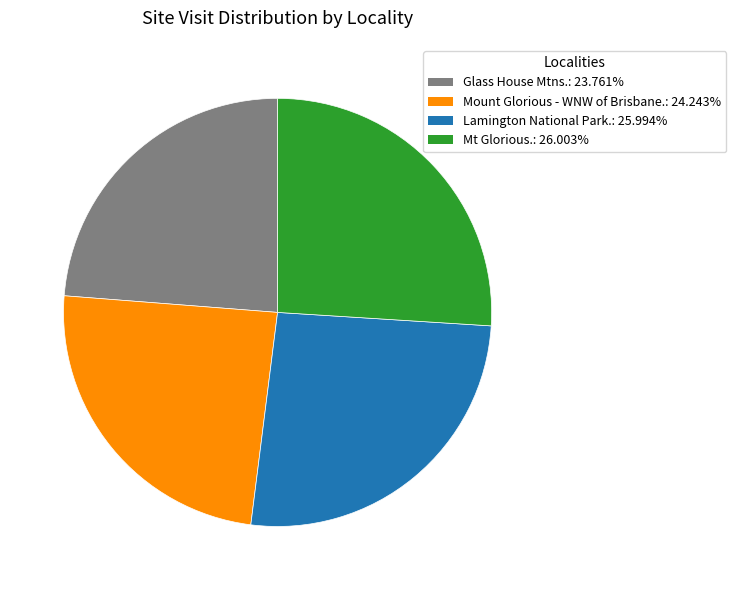

Approximately how many times larger is the value at Mount Glorious - WNW of Brisbane. compared to Lamington National Park.?

0.9